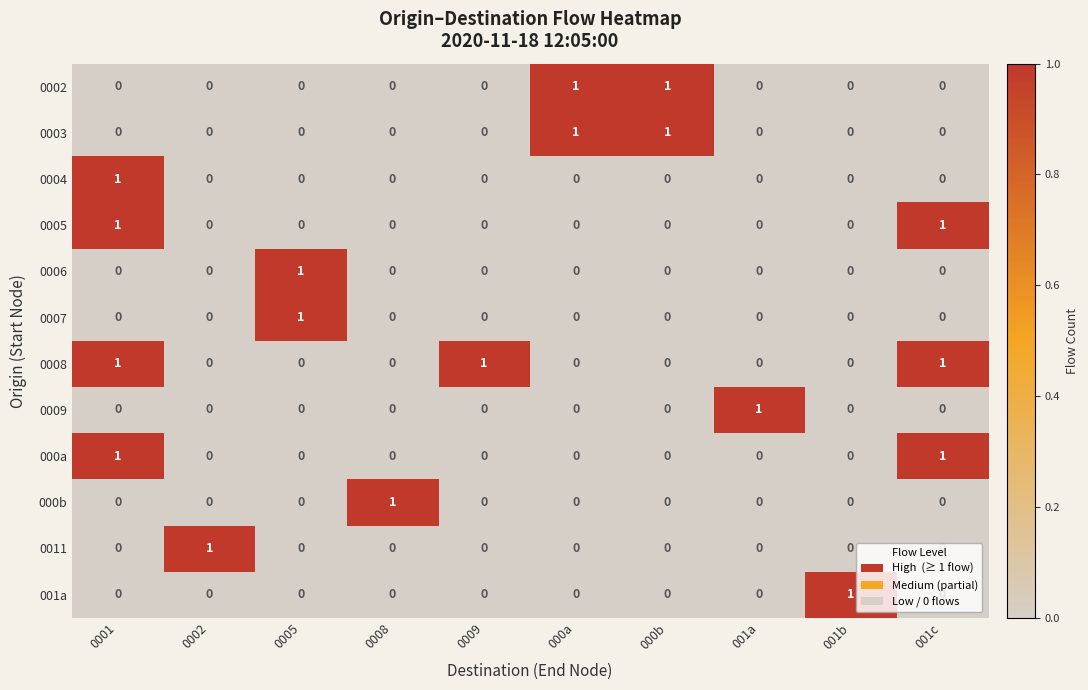

At which category is the sum across all series the highest?

0001